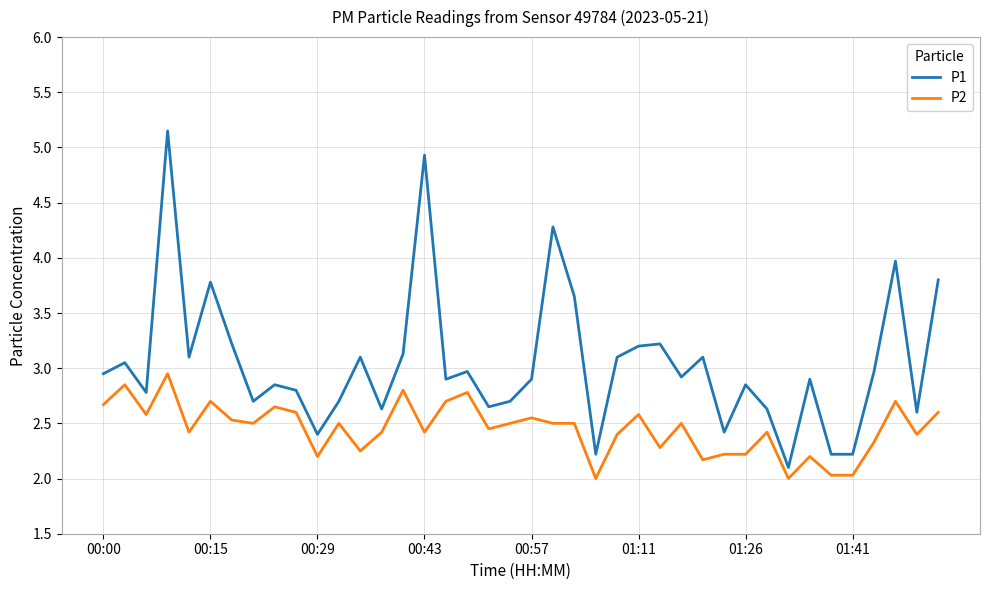

What is the smallest value displayed?

2.0